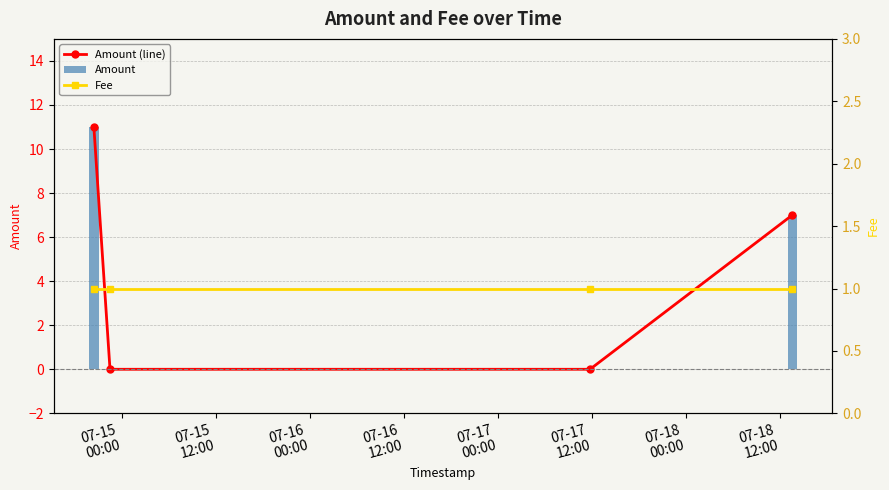

What is the highest value of the Amount (line) series?

11